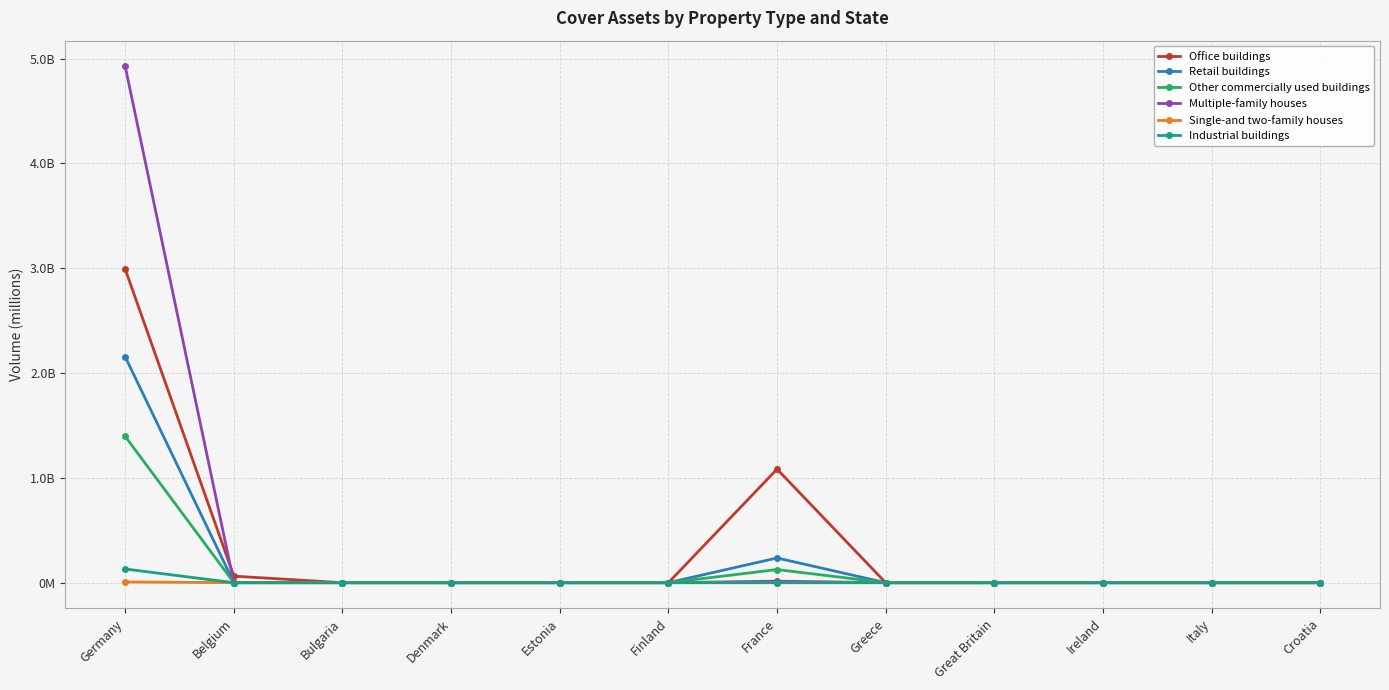

How many interior local peaks does the Office buildings series have?

1